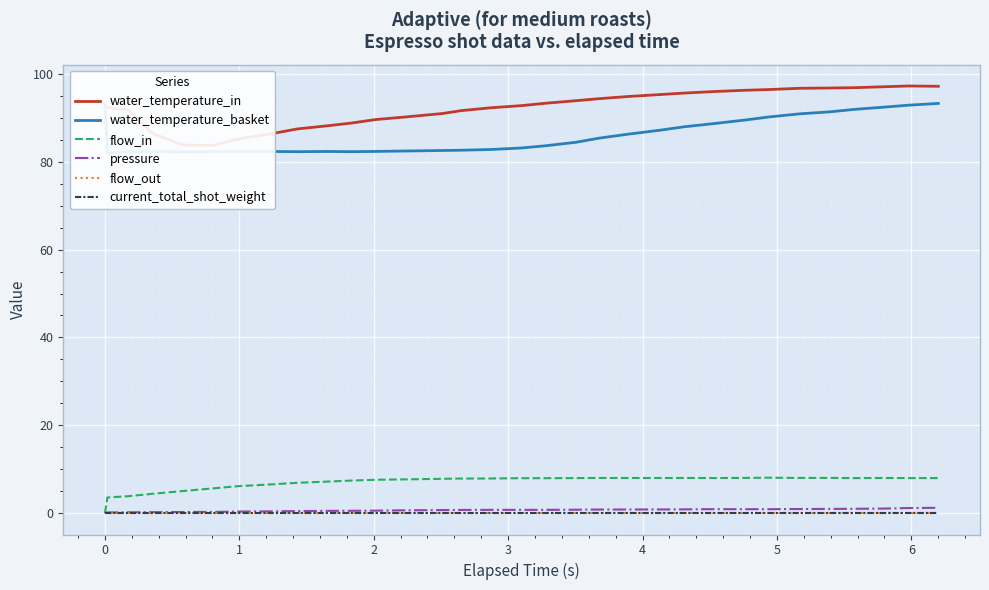

What is the difference between the second highest and minimum values in the water_temperature_in series?

13.5